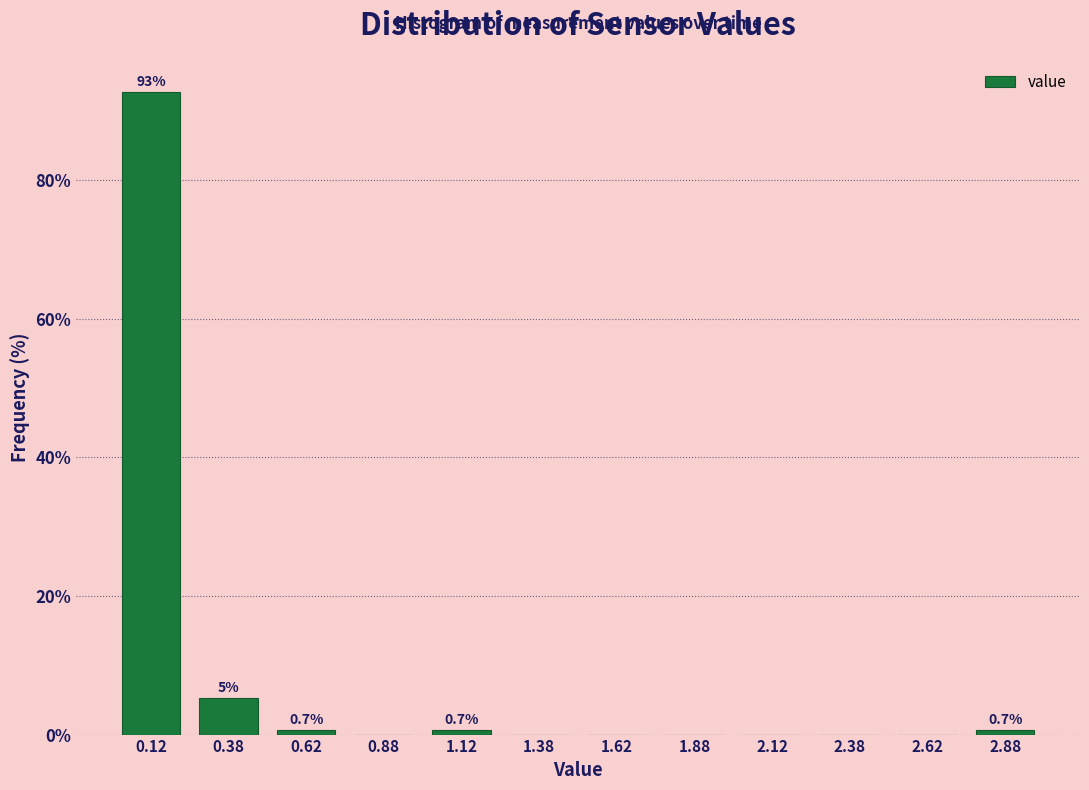

Over which range of the x-axis is the bar tallest?

0.00 to 0.25